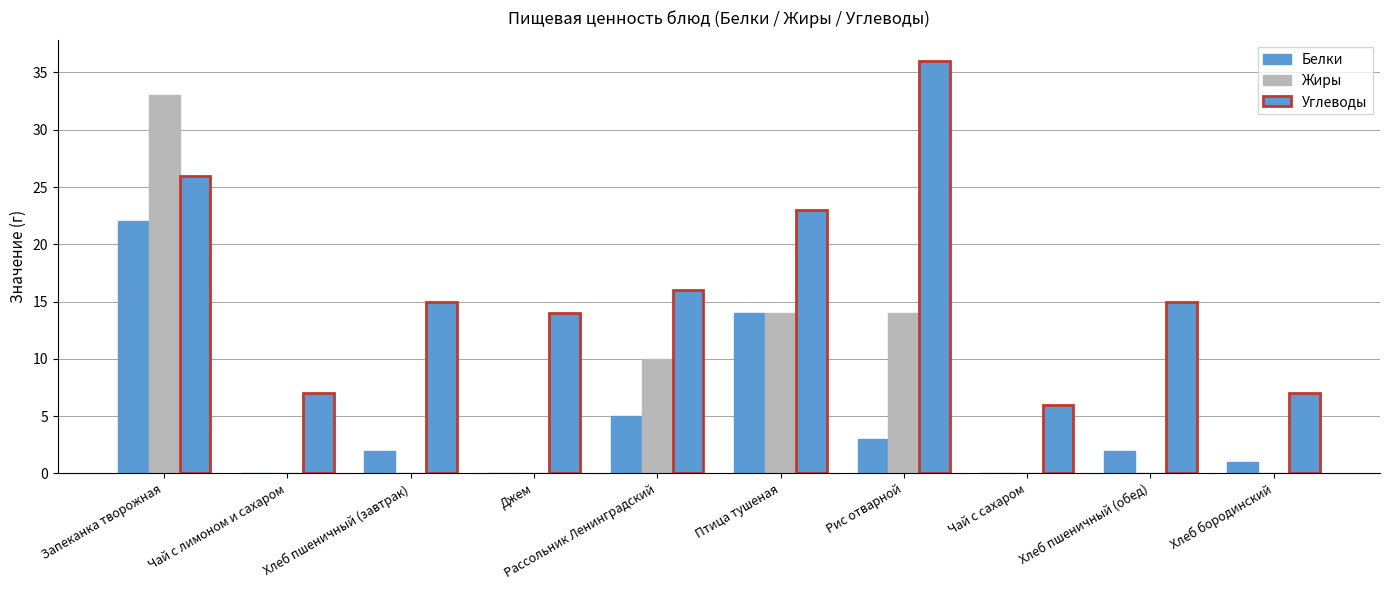

What is the total value across all series at Хлеб бородинский?

8